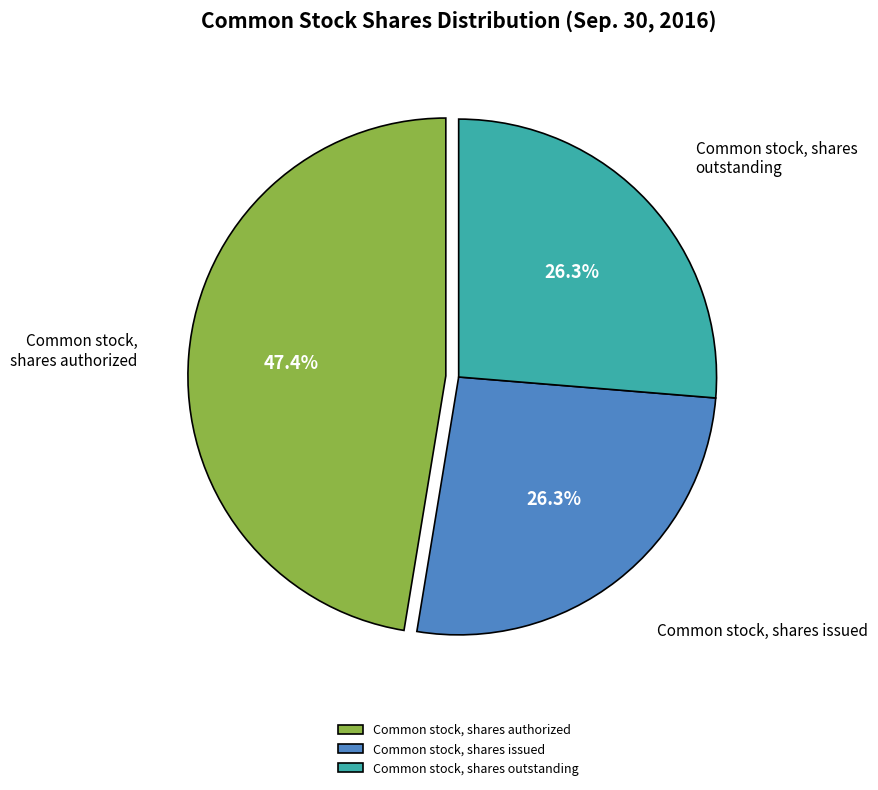

Which category has the biggest portion of the pie?

Common stock, shares authorized